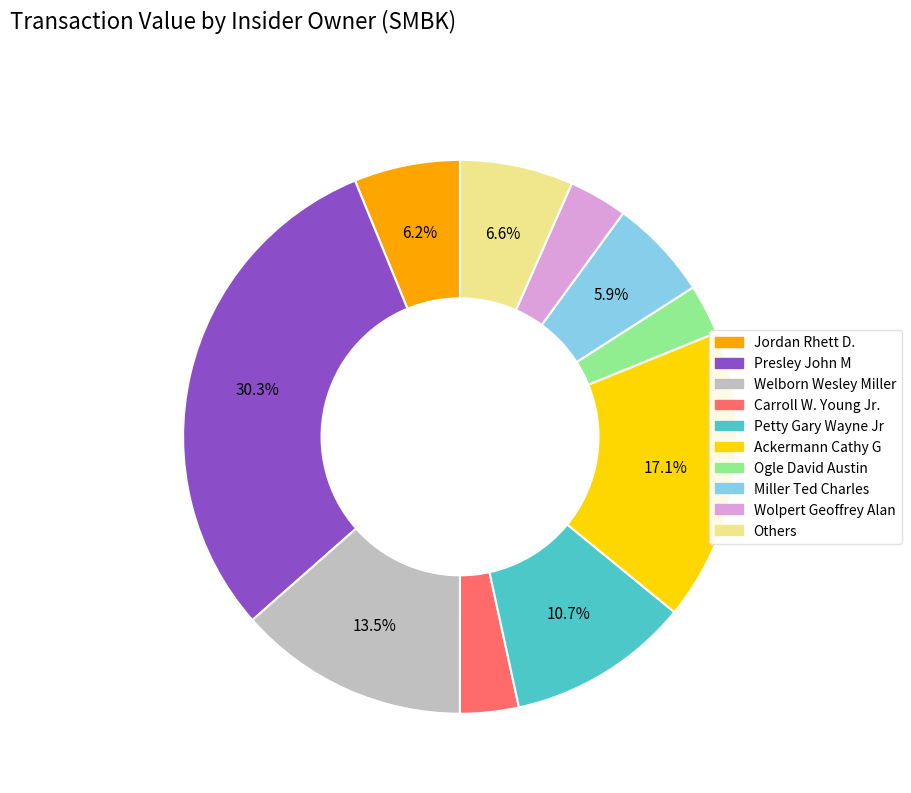

Is there a majority slice in this chart?

No